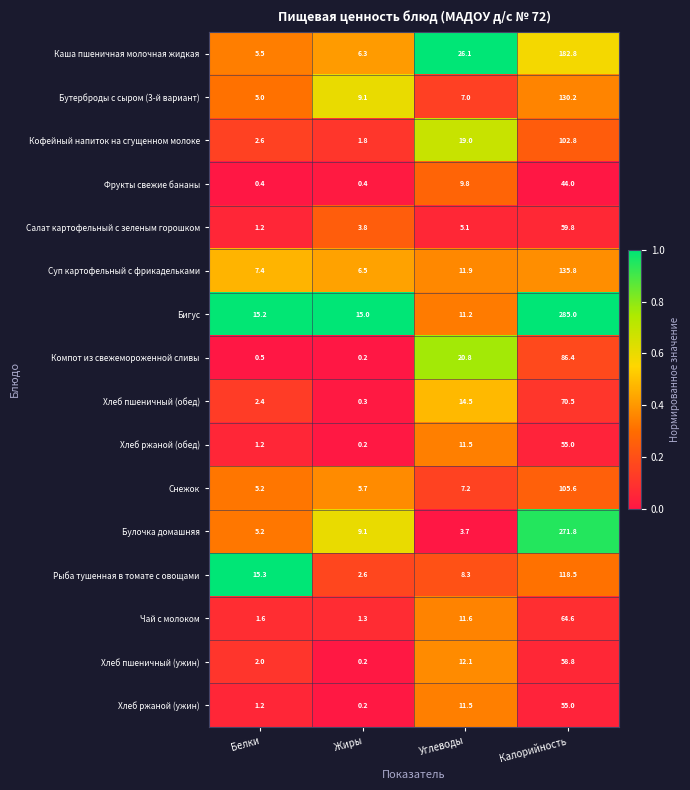

At which category is the sum across all series the highest?

Калорийность